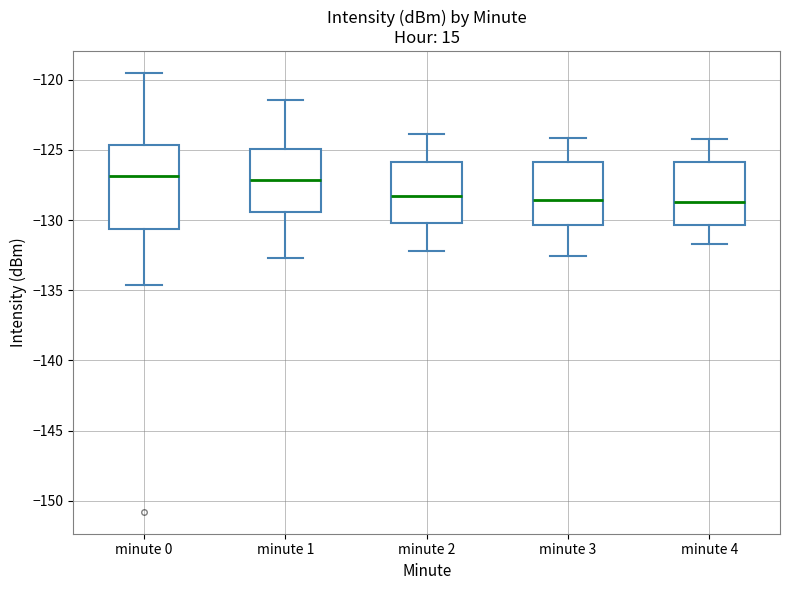

Reading left to right, read every box against the y-axis: the position of its median line, the range the box covers, and the ends of its whiskers. The values are not printed on the chart, so give them approximately, as read against the axis.

minute 0: median -127.0, box -130.5 to -124.5, whiskers -134.5 to -119.5
minute 1: median -127.0, box -129.5 to -125.0, whiskers -132.5 to -121.5
minute 2: median -128.5, box -130.0 to -126.0, whiskers -132.0 to -124.0
minute 3: median -128.5, box -130.5 to -126.0, whiskers -132.5 to -124.0
minute 4: median -128.5, box -130.5 to -126.0, whiskers -131.5 to -124.0